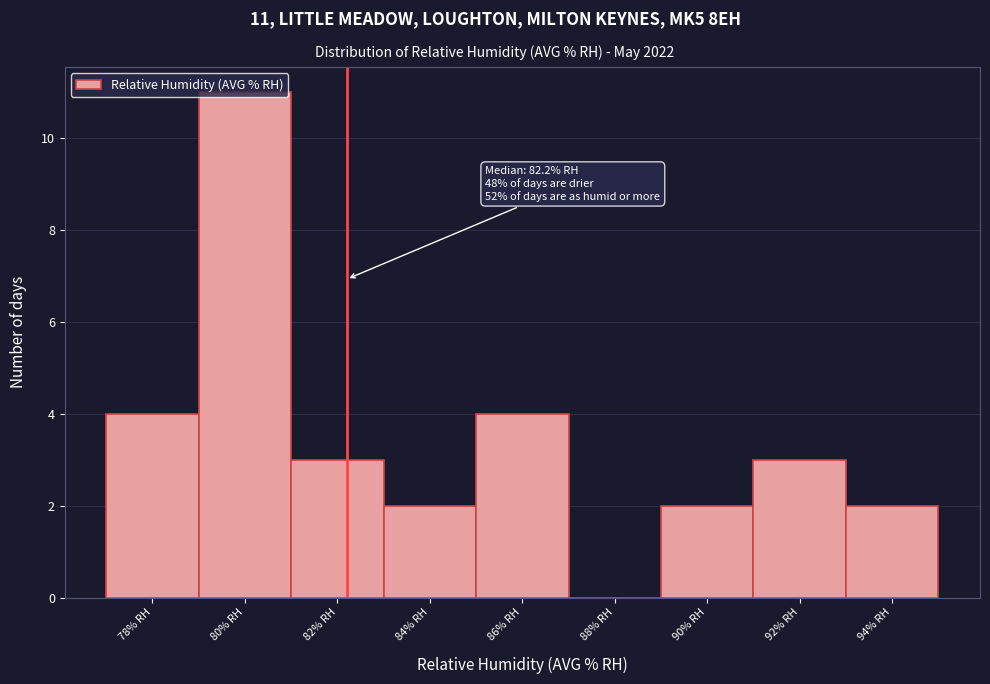

Which range on the x-axis has the tallest bar?

79 to 81